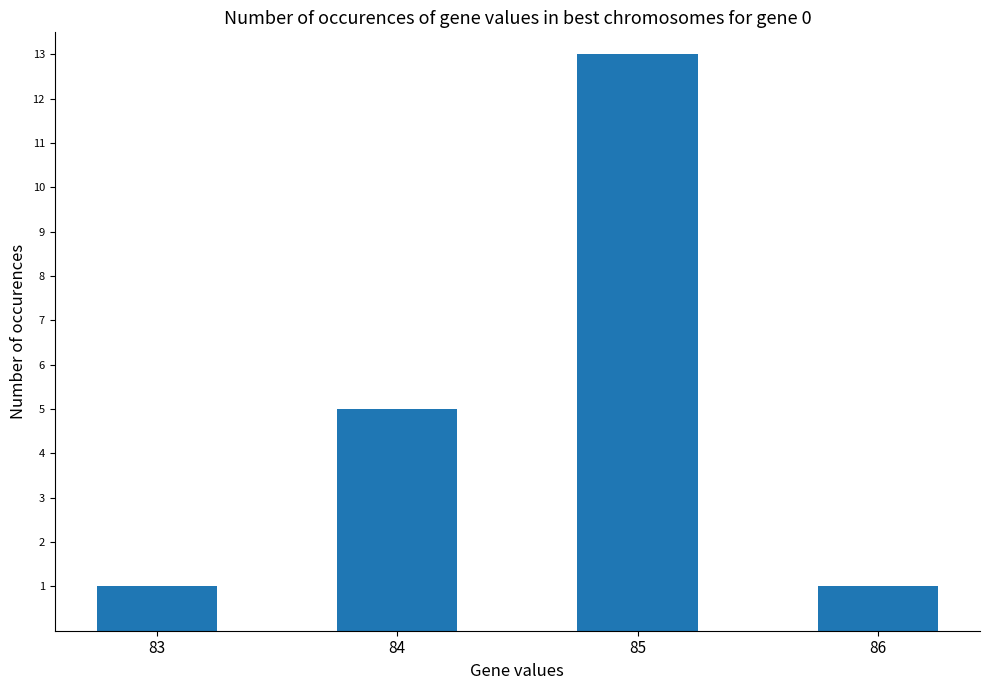

Reading left to right, what are all the values shown in this chart?

83=1	84=5	85=13	86=1